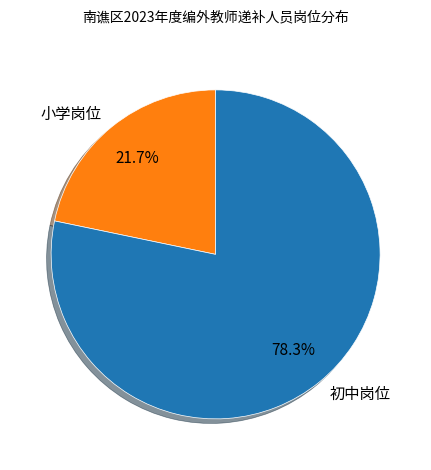

Approximately how many times larger is the value at 初中岗位 compared to 小学岗位?

3.6